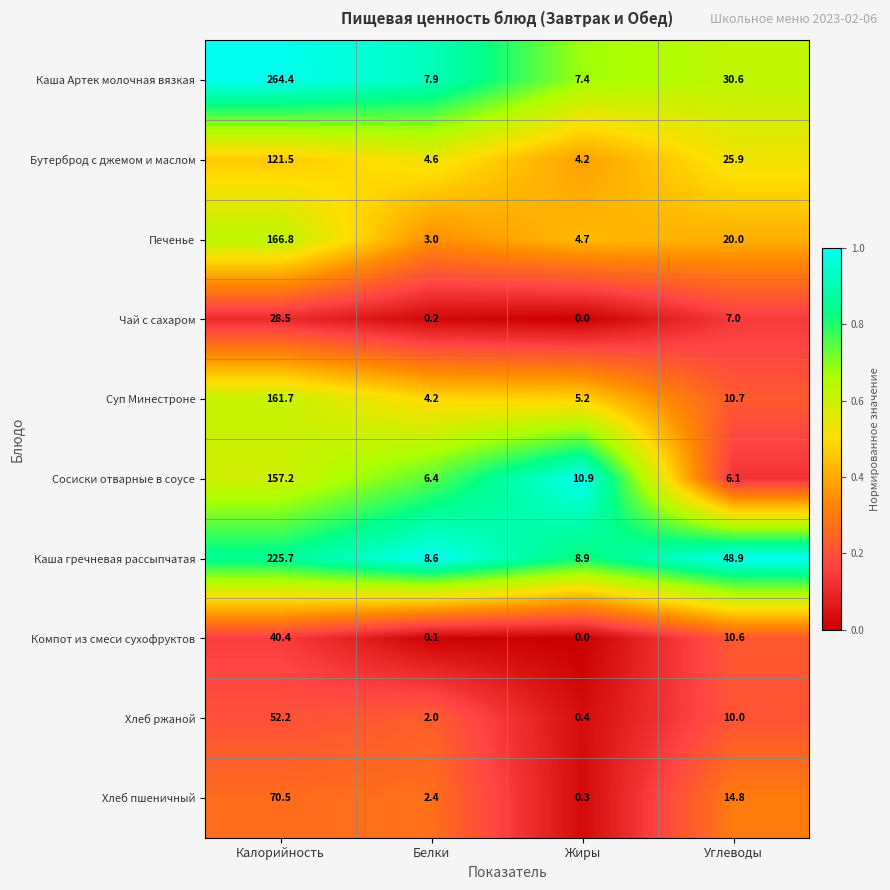

Is the value of Каша гречневая рассыпчатая at Углеводы greater than the value of Сосиски отварные в соусе at Углеводы?

Yes